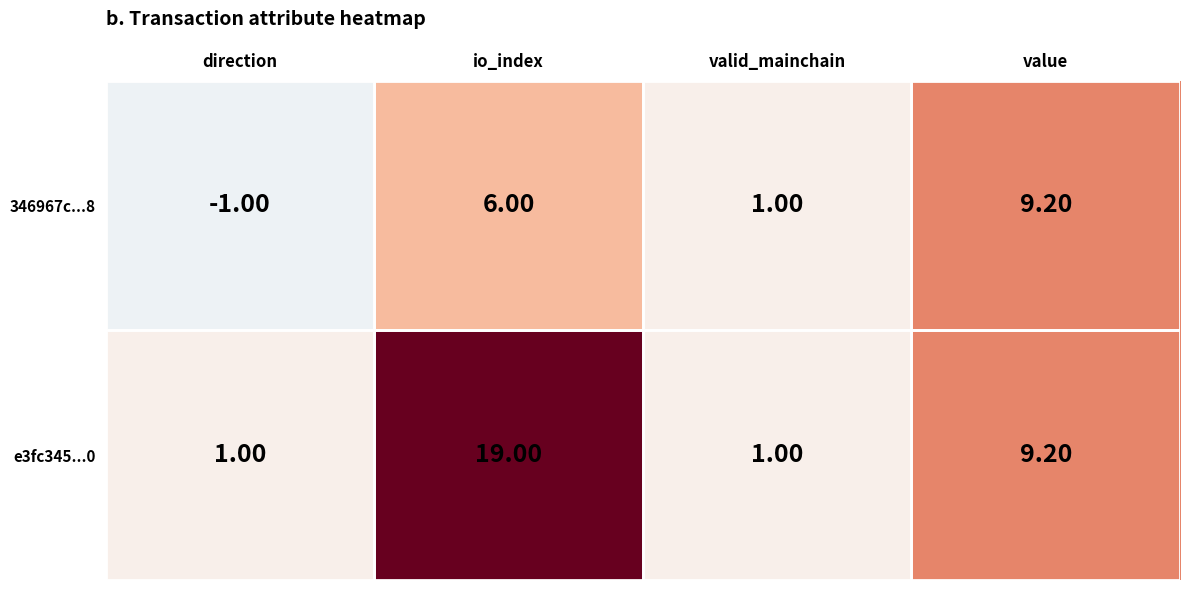

List the series in order of their overall mean, lowest first.

346967c...8, e3fc345...0